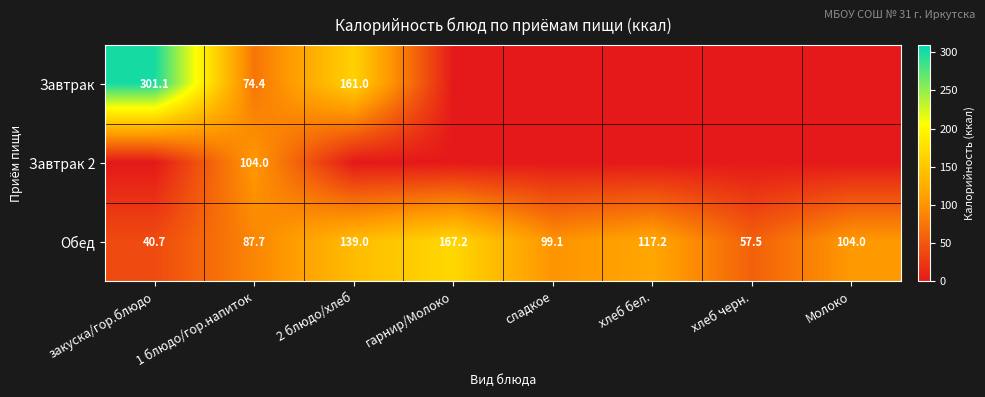

The Завтрак series shows 161.0 at 2 блюдо/хлеб. True or false?

True